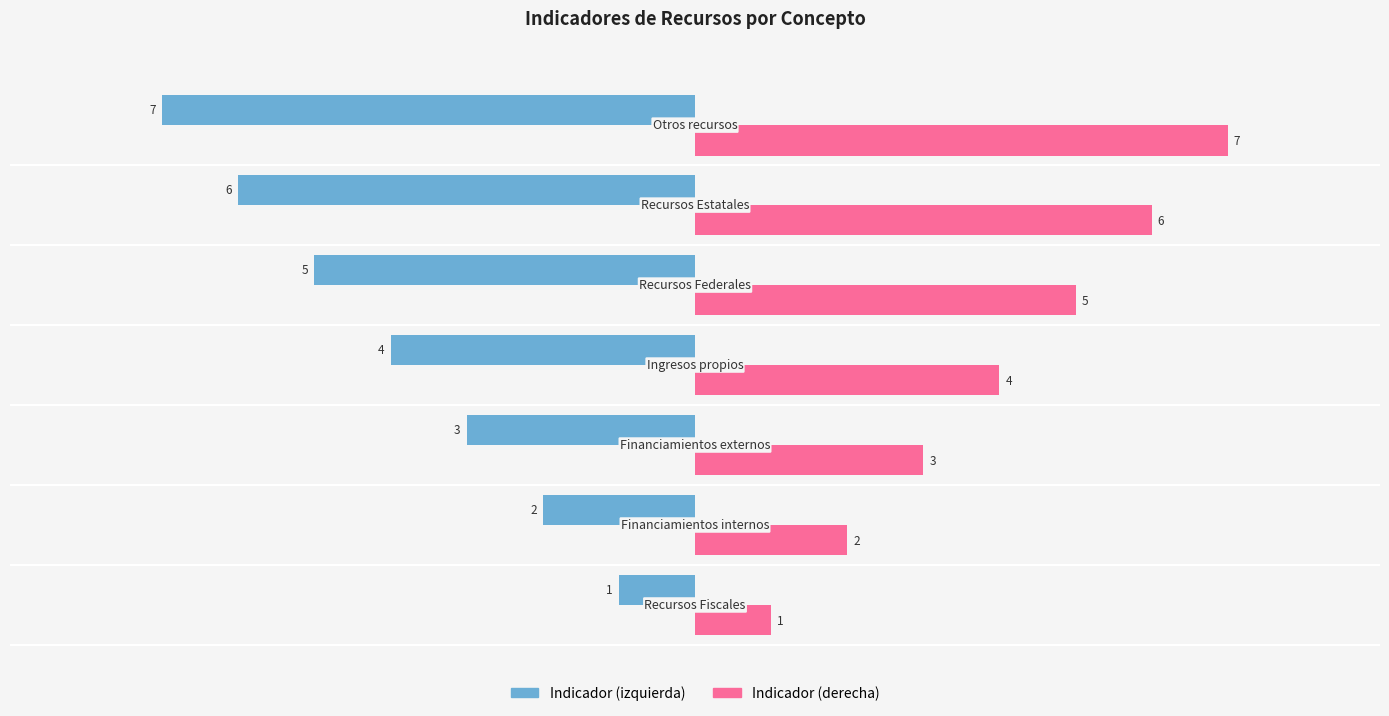

Rank the series at 4 from lowest to highest value.

Indicador (izquierda), Indicador (derecha)